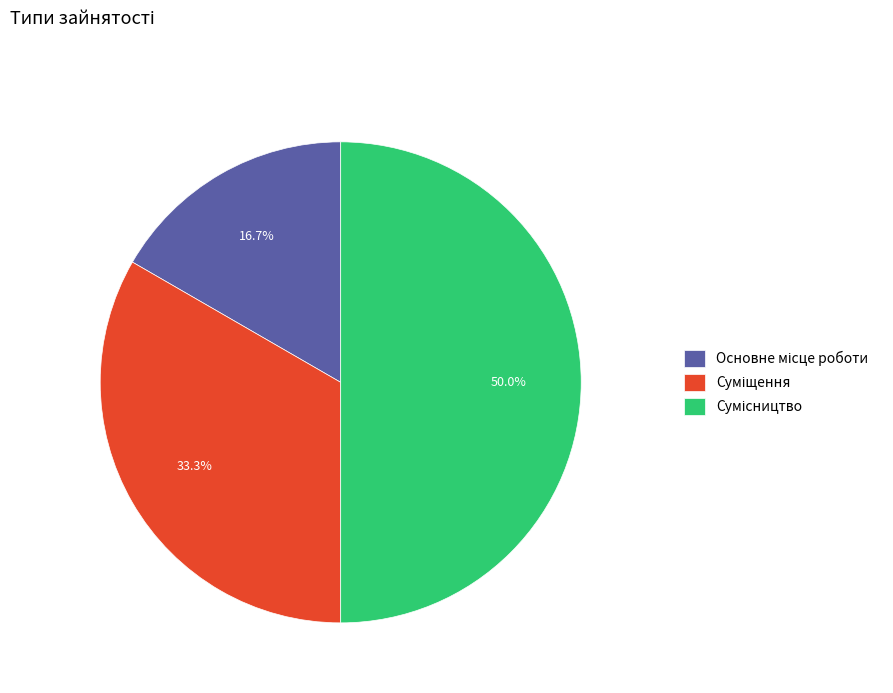

True or false: Суміщення accounts for 27% of the total.

False